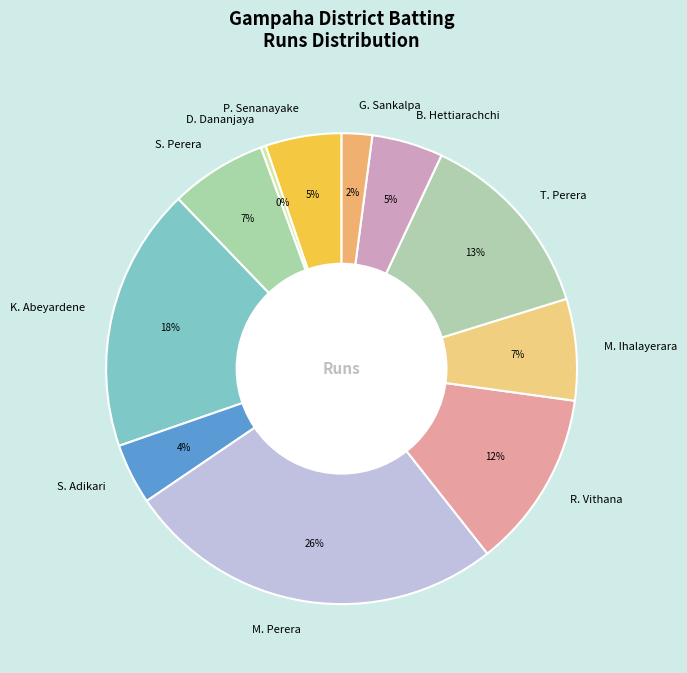

What is the ratio of the value at K. Abeyardene to the value at T. Perera?

1.4